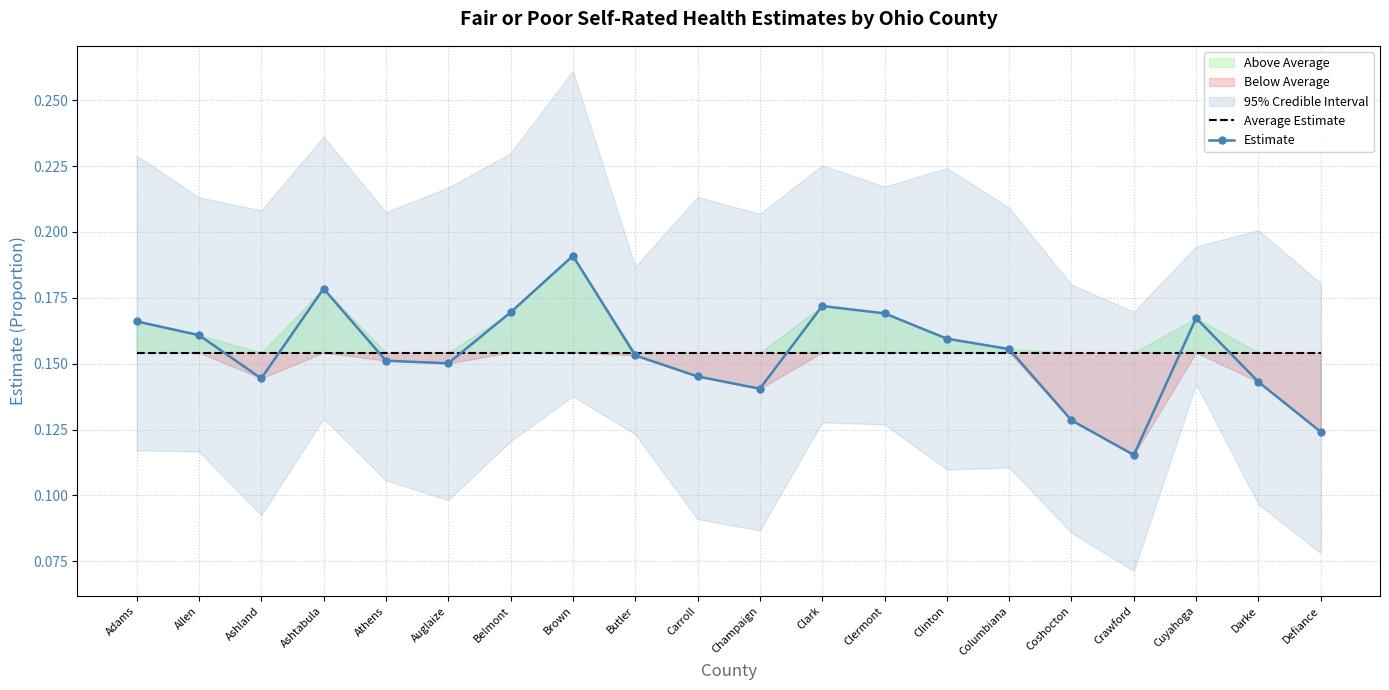

At which category is the sum across all series the highest?

Brown